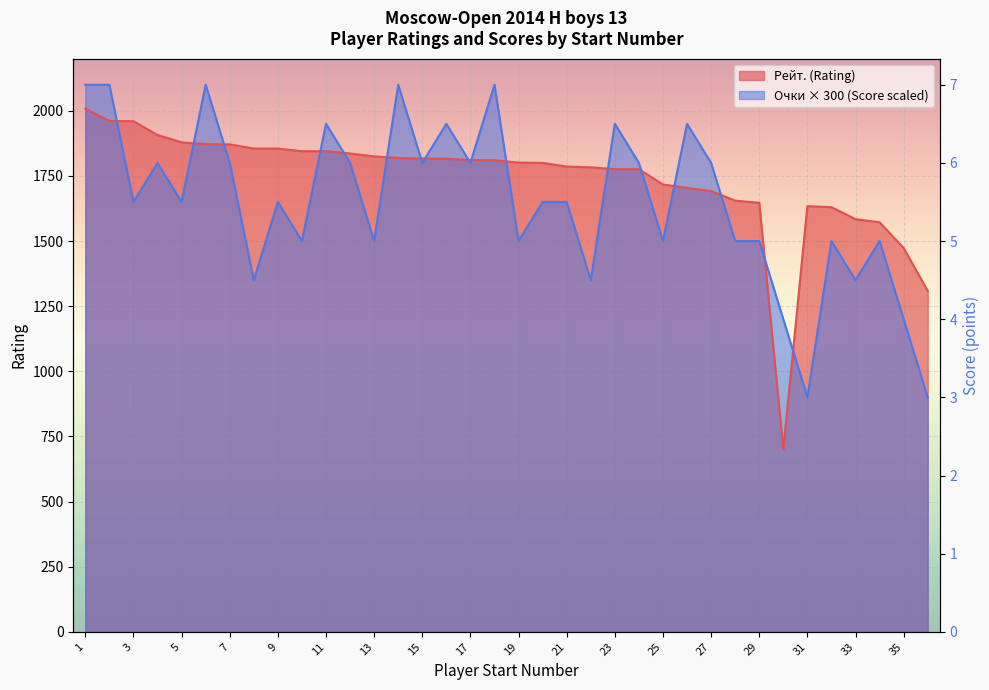

What is the value of the Рейт. point at the 13th from the left?

1825